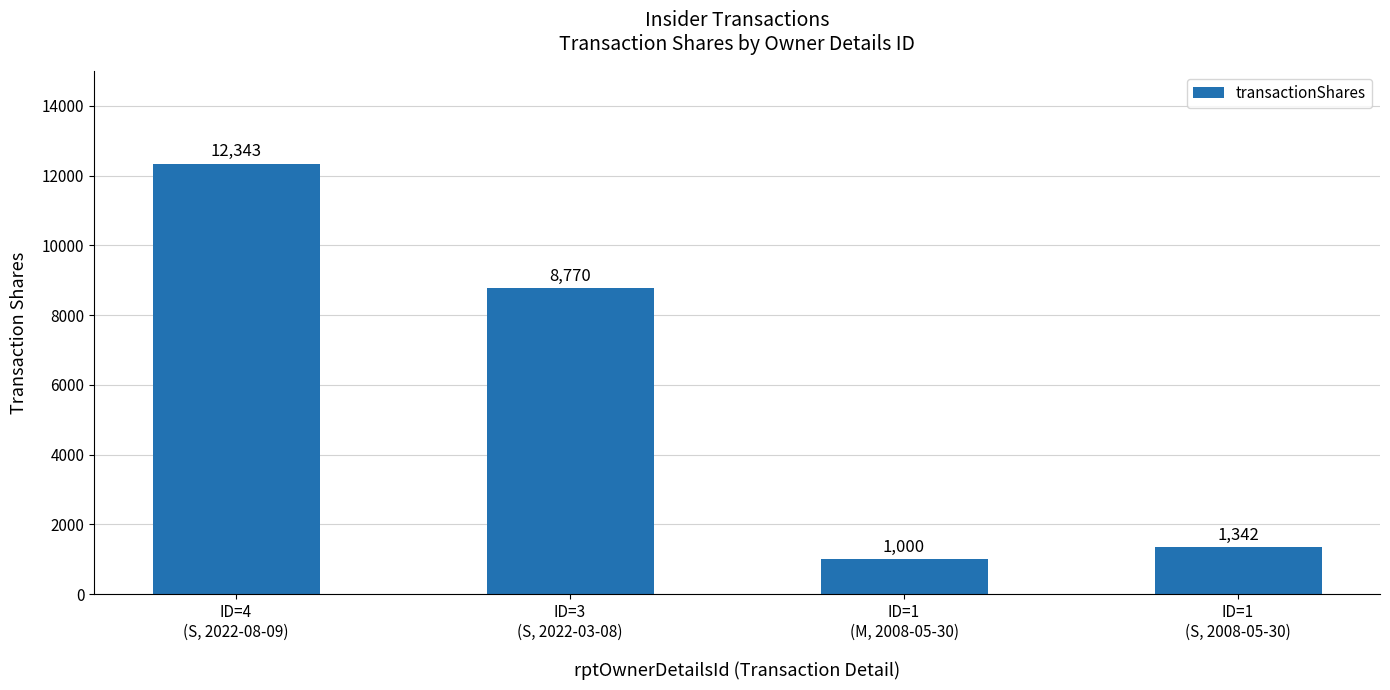

What is the difference between the maximum and minimum values?

11343